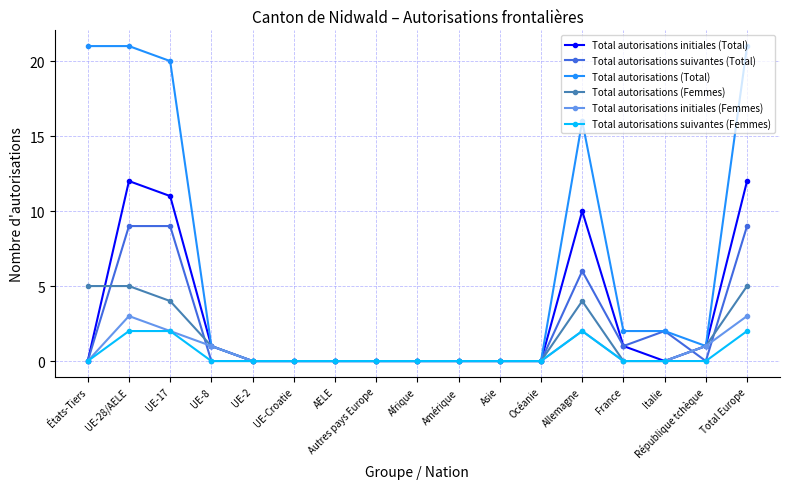

What is the value of the Total autorisations (Total) point at the 1st from the left?

21